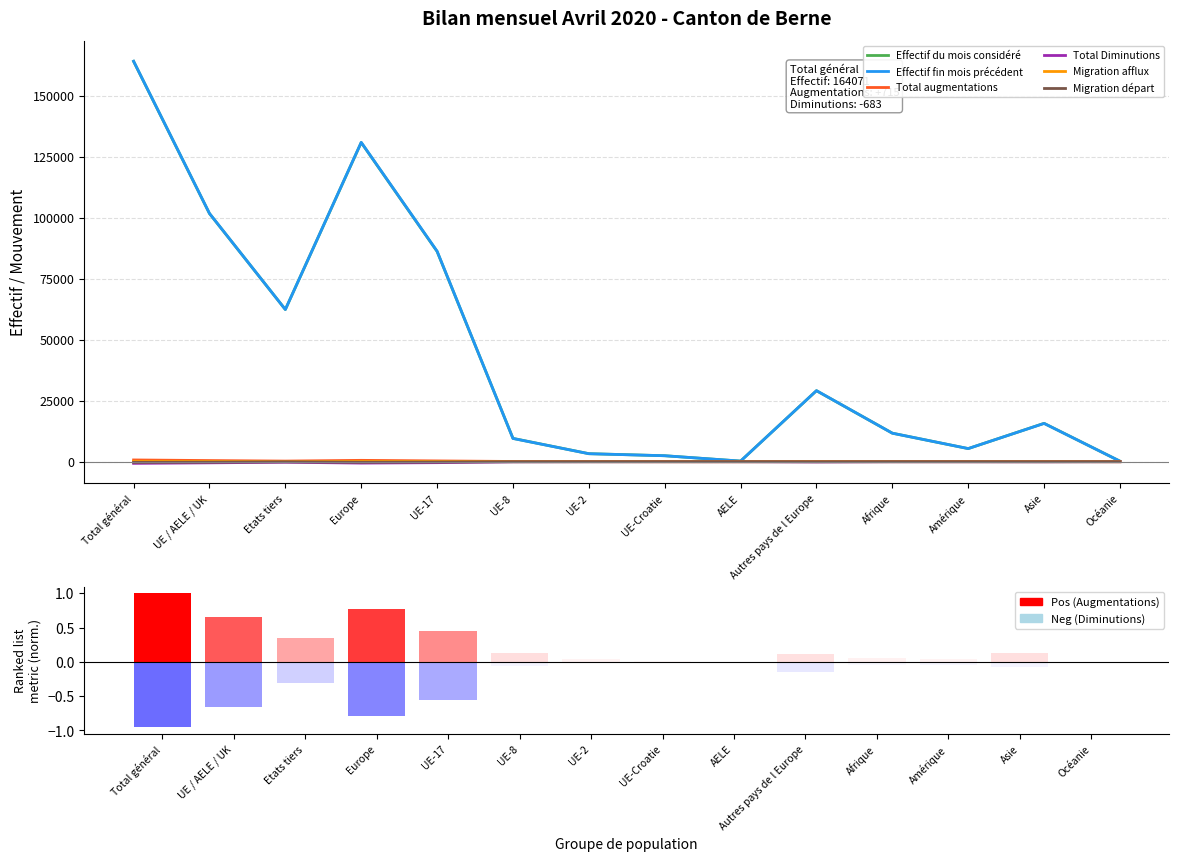

The Total augmentations series shows 553 at Europe. True or false?

True